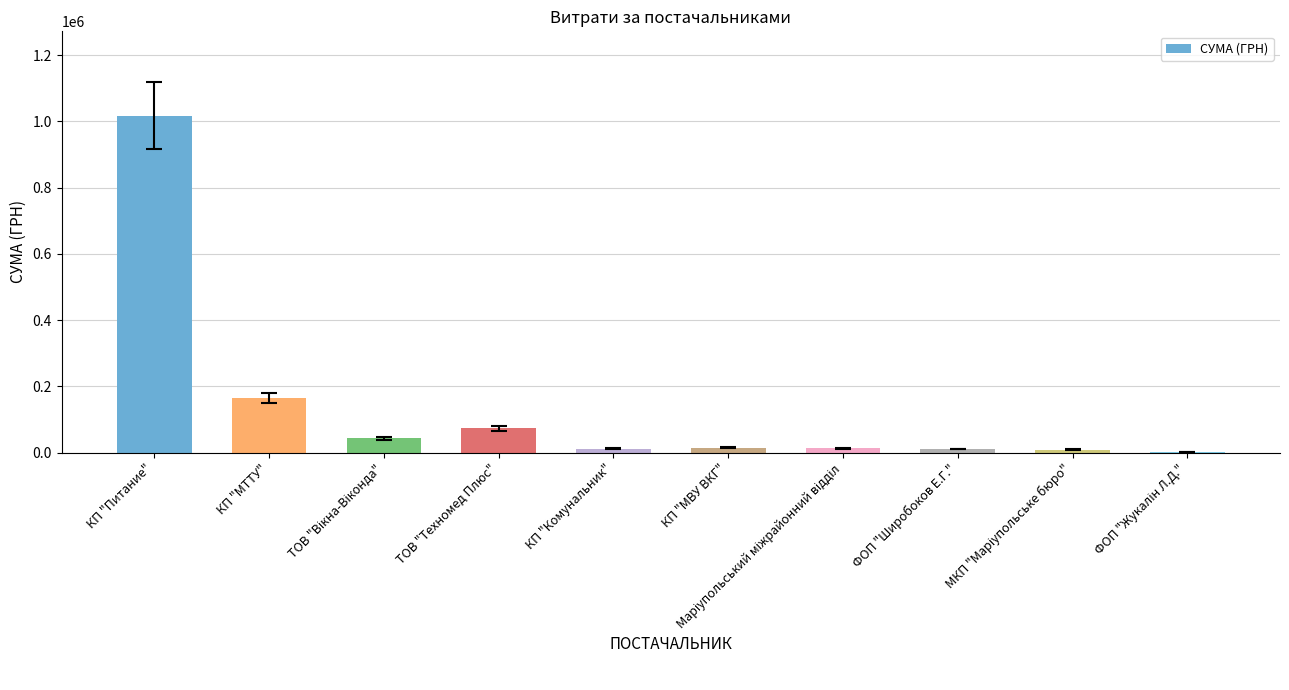

Between ФОП "Широбоков Е.Г." and КП "МТТУ", which is larger?

КП "МТТУ"